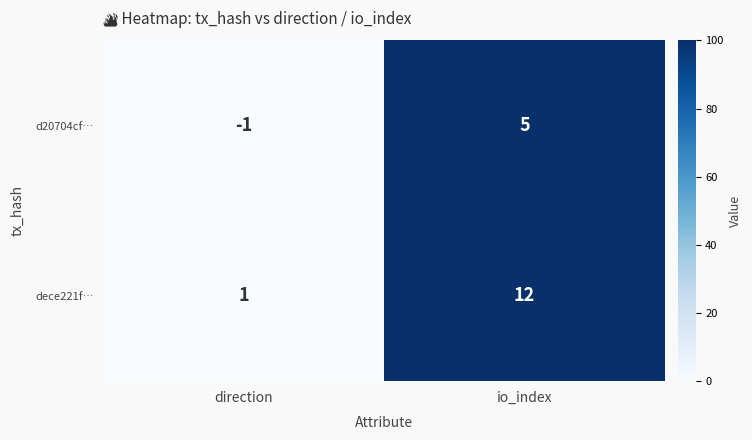

Between direction and io_index, which series saw the biggest shift?

dece221f…